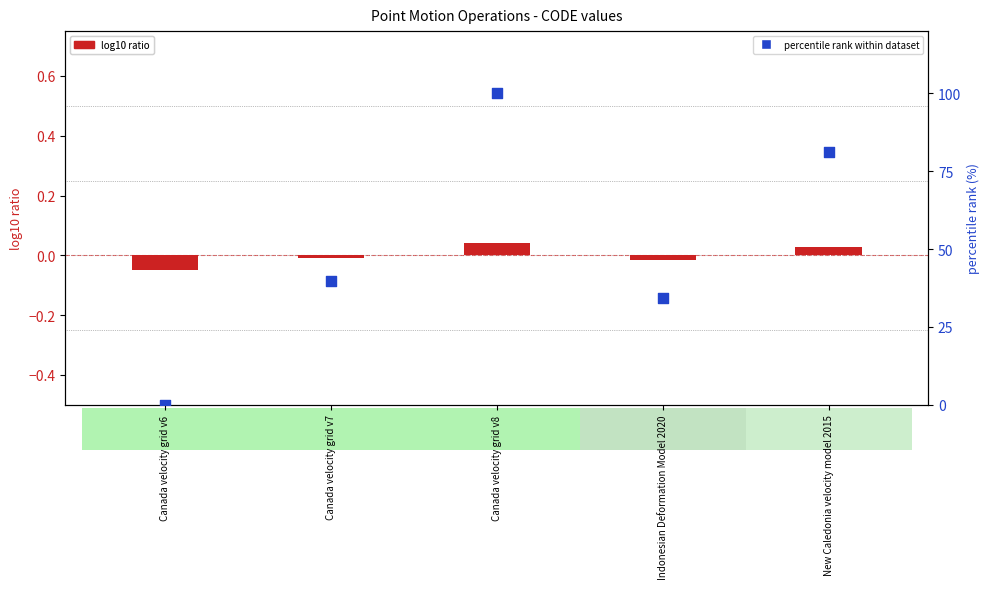

Which series has the widest spread of Y values?

percentile rank within dataset